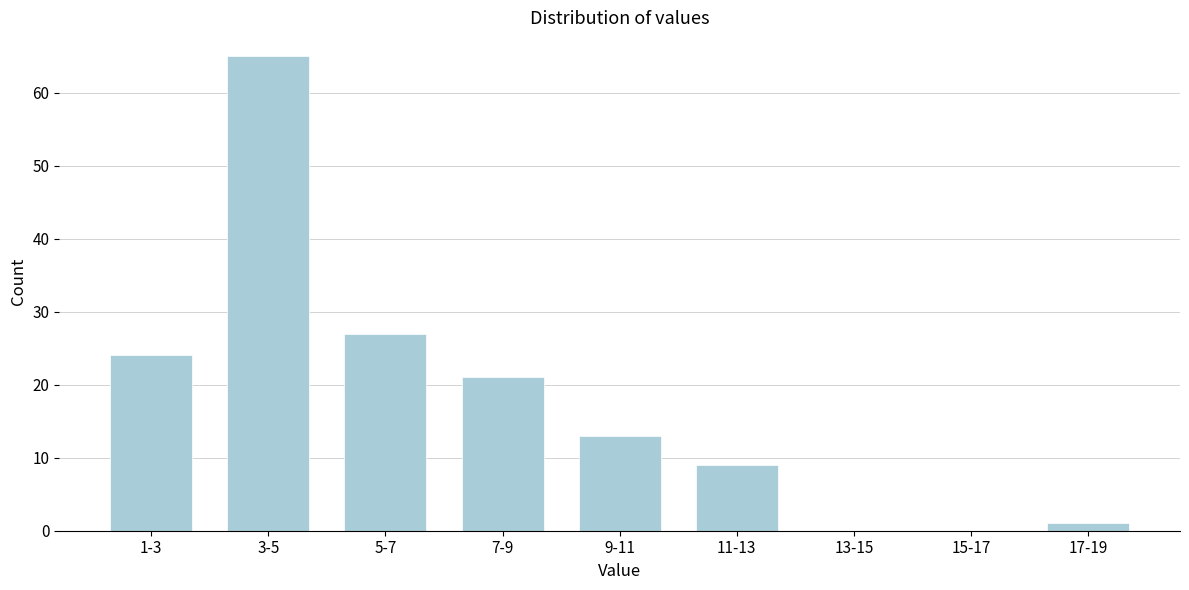

Reading right to left, transcribe all the data shown in this chart.

17-19=1	15-17=0	13-15=0	11-13=9	9-11=13	7-9=21	5-7=27	3-5=65	1-3=24